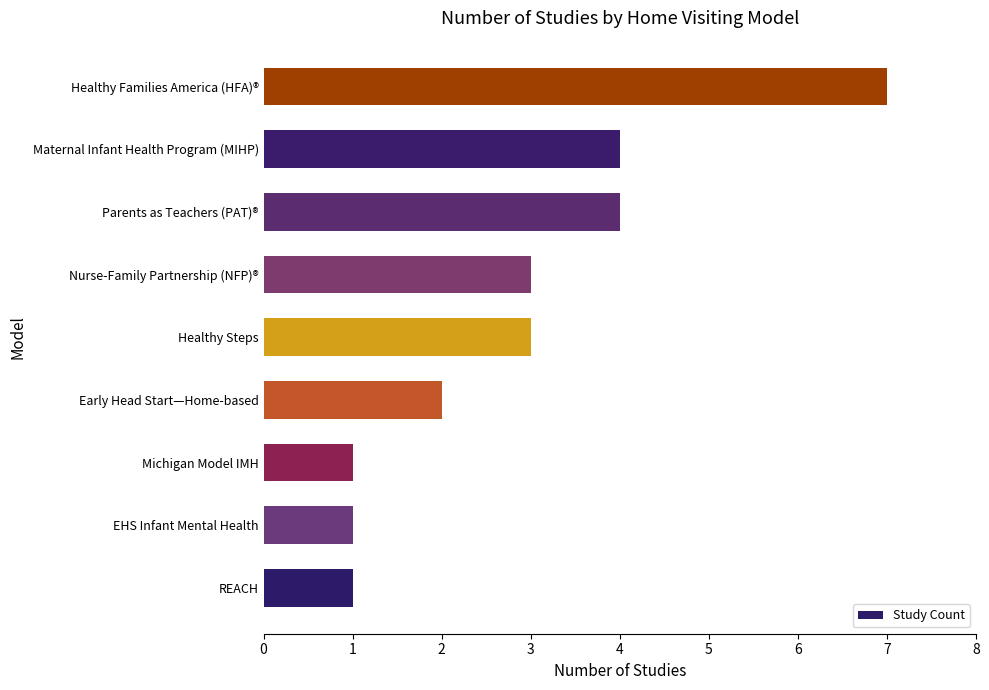

Reading bottom to top, what are all the values shown in this chart?

REACH=1	EHS Infant Mental Health=1	Michigan Model IMH=1	Early Head Start—Home-based=2	Healthy Steps=3	Nurse-Family Partnership (NFP)®=3	Parents as Teachers (PAT)®=4	Maternal Infant Health Program (MIHP)=4	Healthy Families America (HFA)®=7